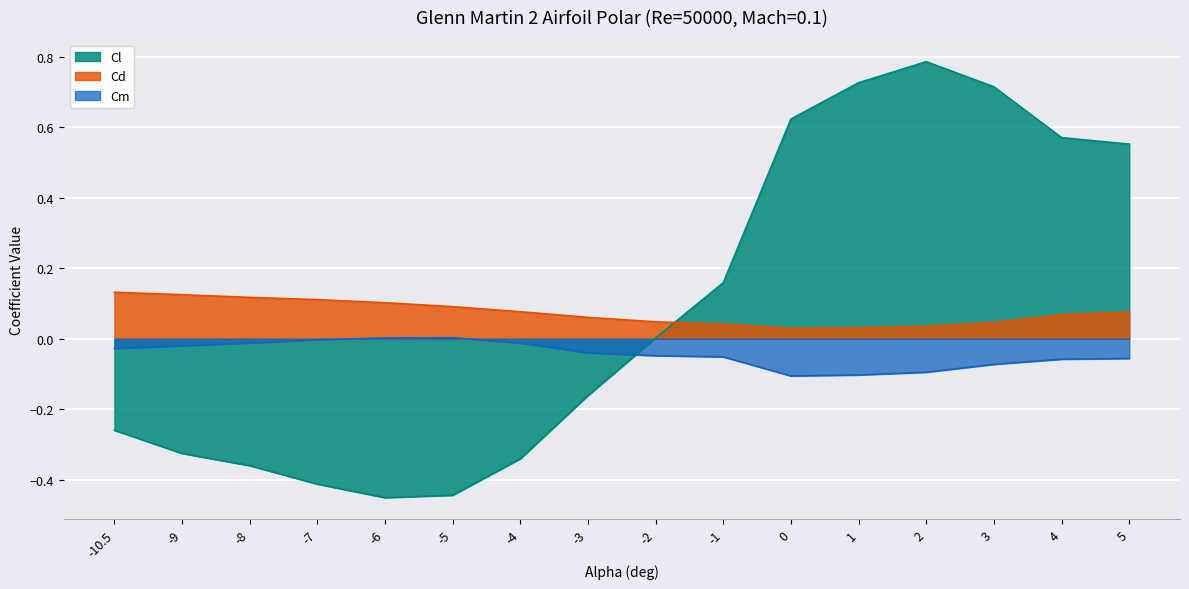

Where is Cl nearest to the value 0?

-2